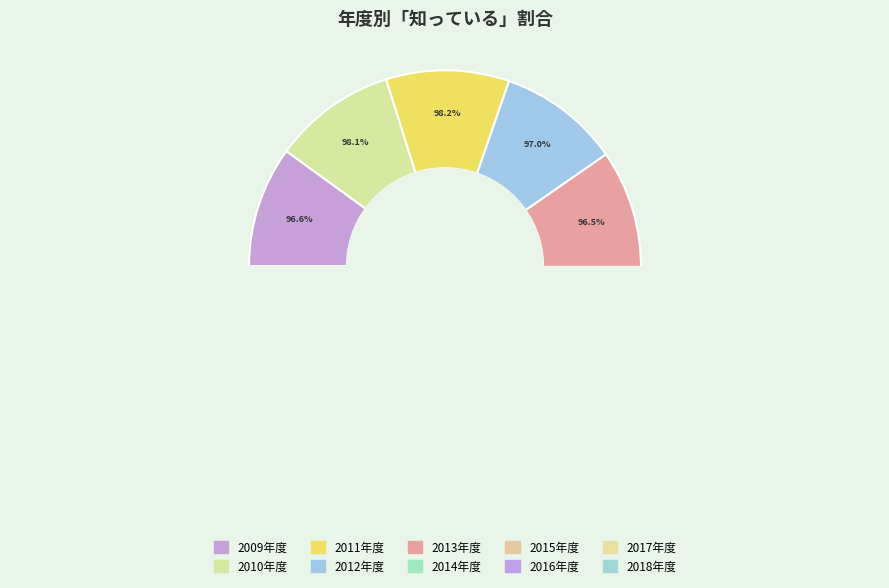

Is there a majority slice in this chart?

No